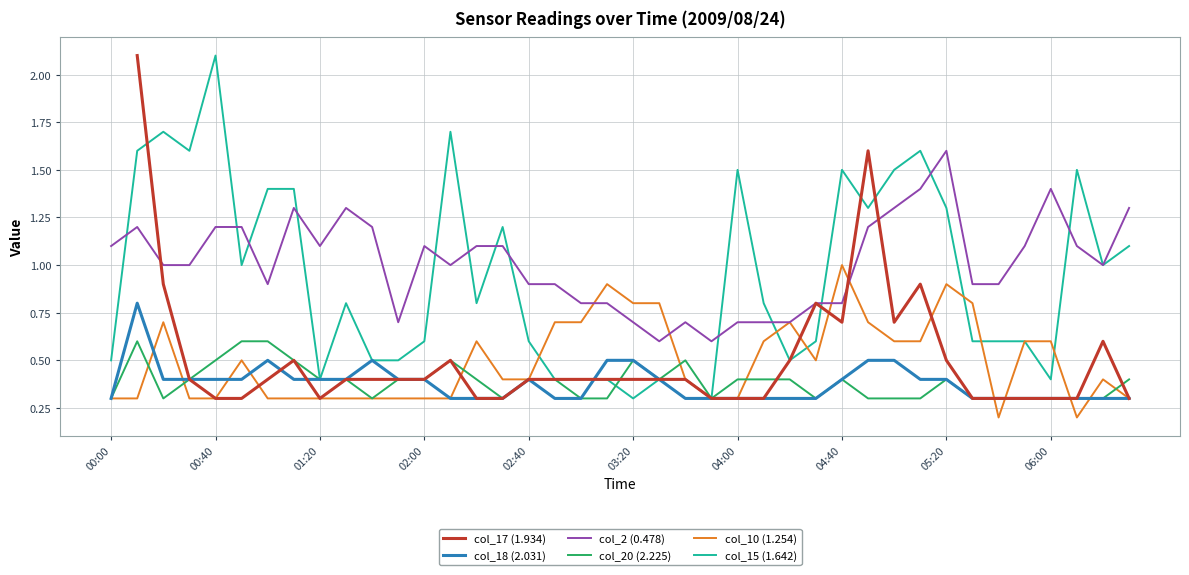

At which label does col_10 (1.254) reach its peak?

04:40